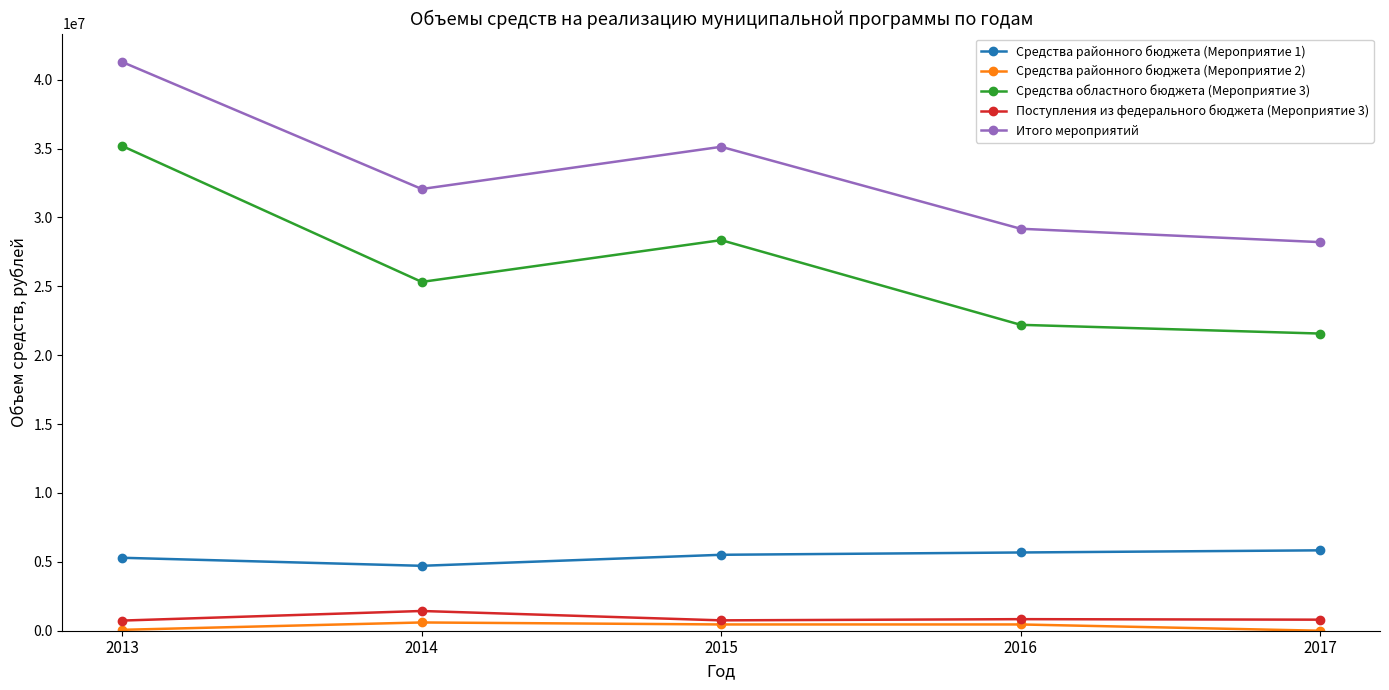

Rank the series at 2016 from highest to lowest value.

Итого мероприятий, Средства областного бюджета (Мероприятие 3), Средства районного бюджета (Мероприятие 1), Поступления из федерального бюджета (Мероприятие 3), Средства районного бюджета (Мероприятие 2)